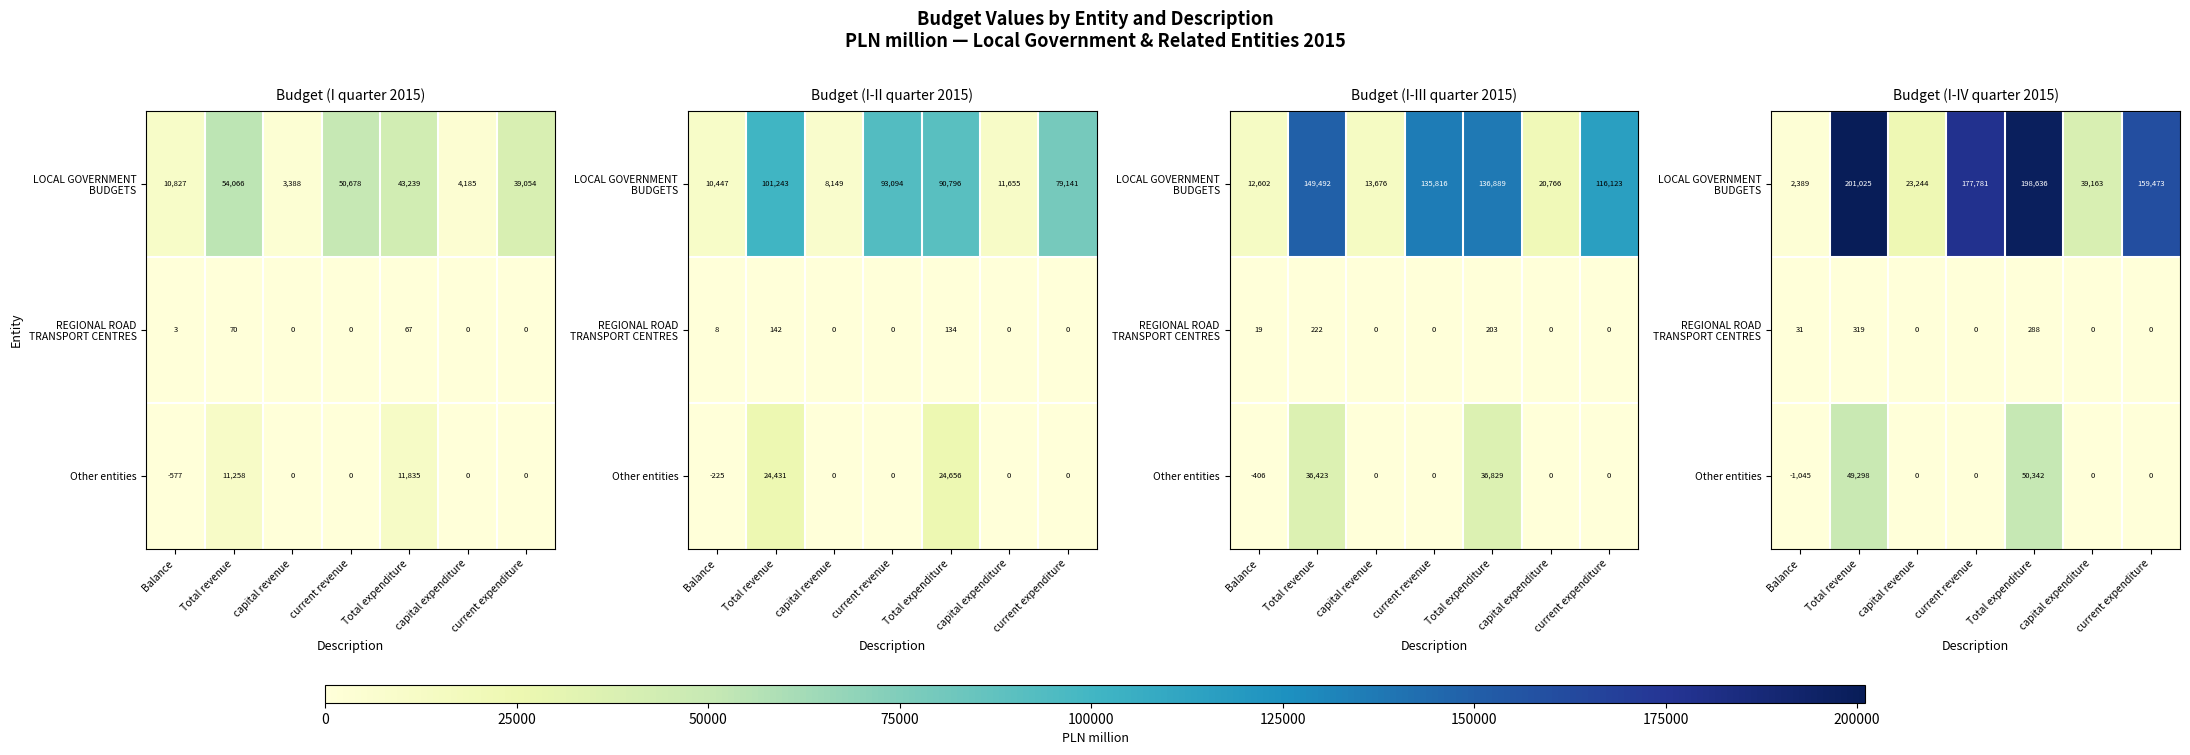

Rank the series by their maximum value, from lowest to highest.

REGIONAL ROAD TRANSPORT CENTRES, Other entities, LOCAL GOVERNMENT BUDGETS